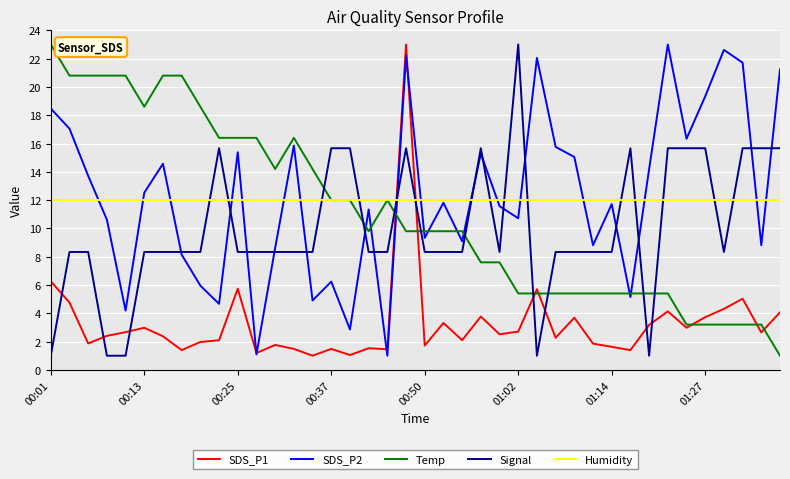

True or false: SDS_P1 and Humidity cross at least once.

True